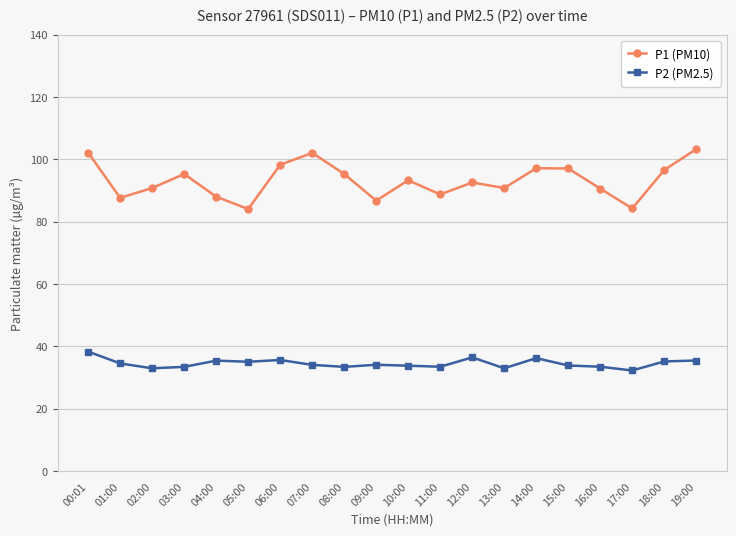

Which series changed the most between 04:00 and 12:00?

P1 (PM10)